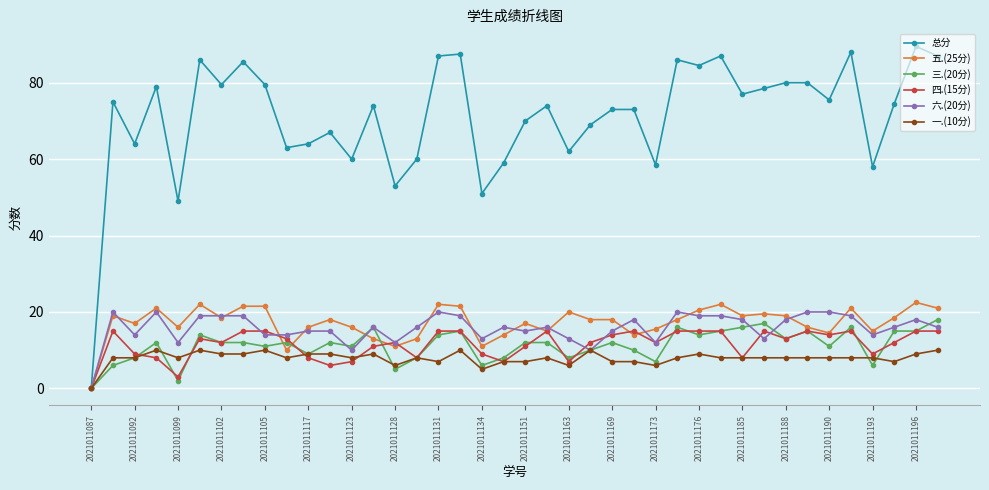

At how many categories does at least one series exceed 37?

39